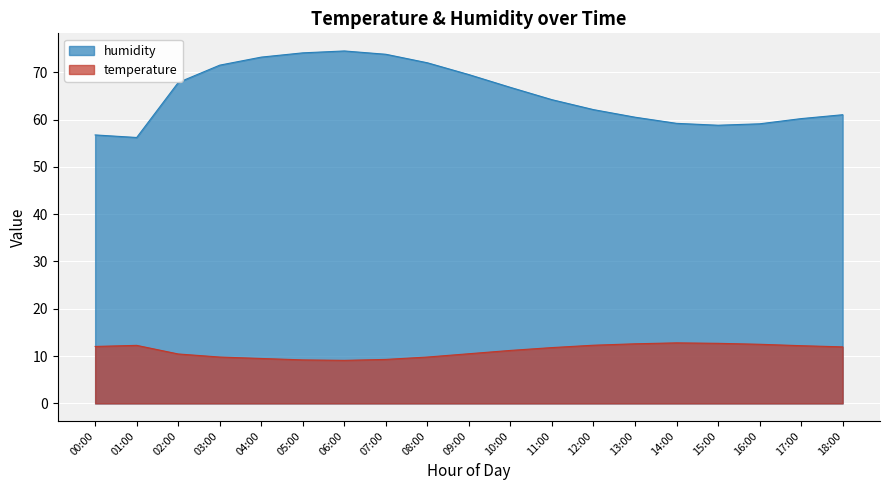

True or false: humidity and temperature intersect in this chart.

False